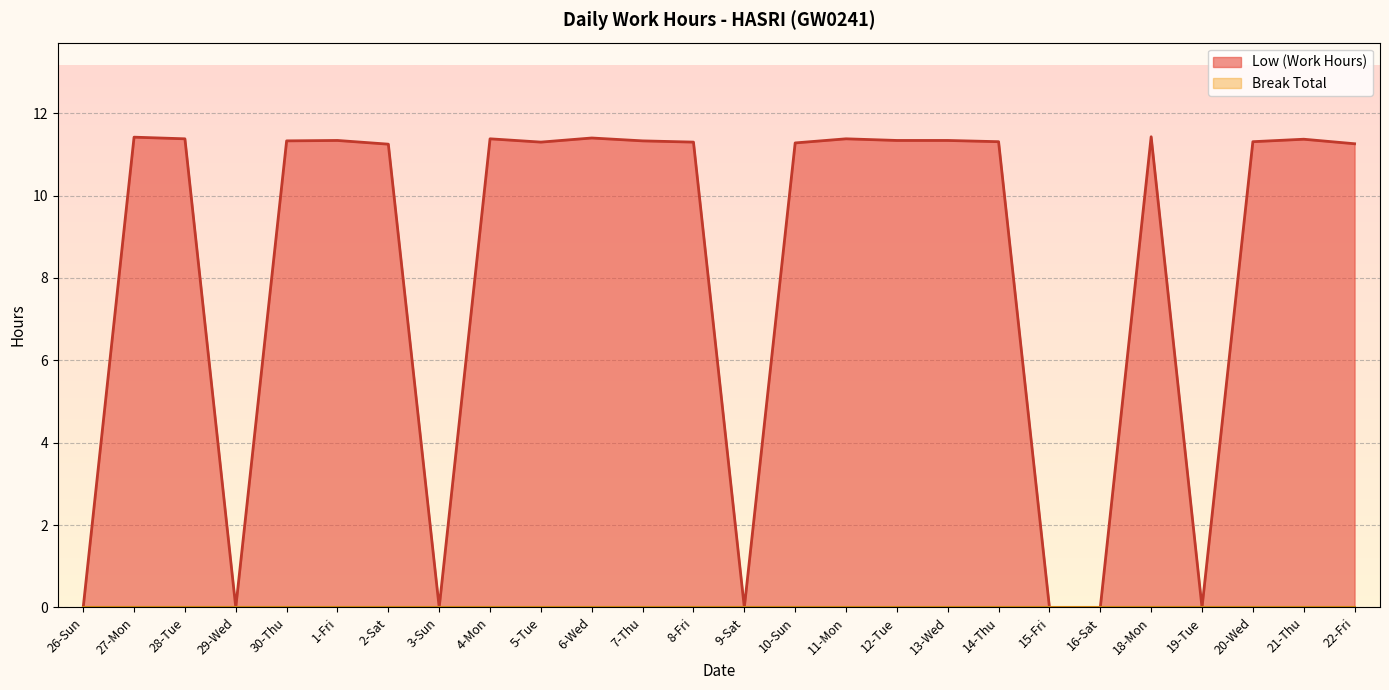

What is the maximum value shown in the chart?

11.4